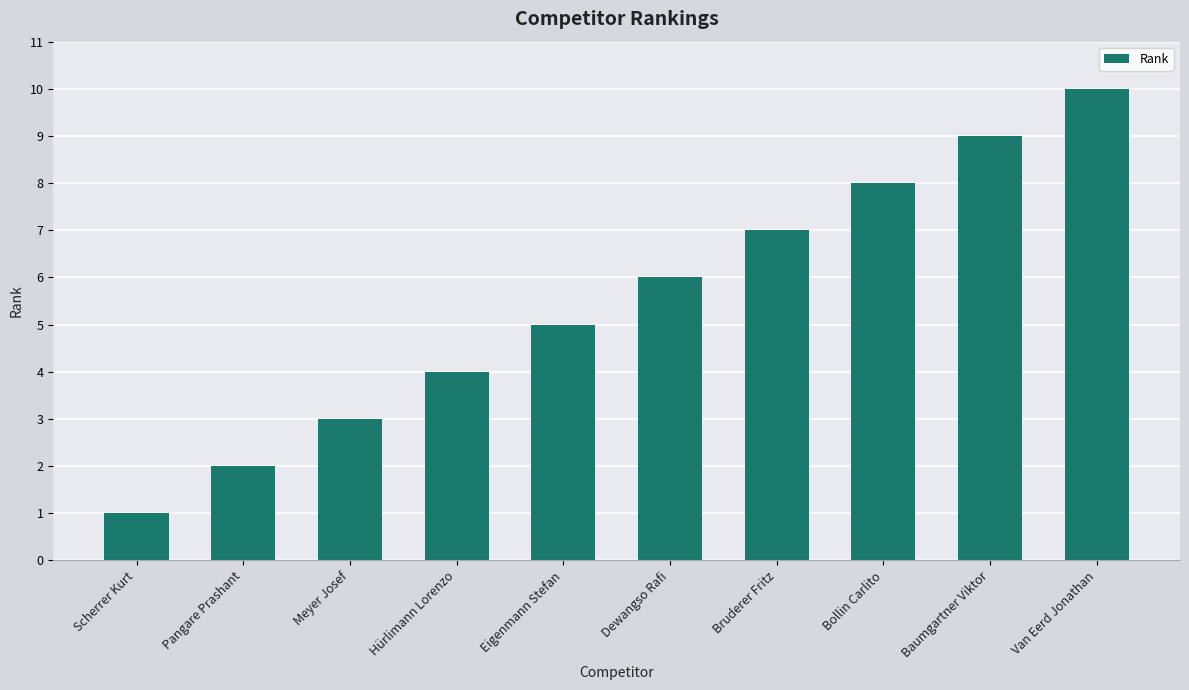

List the labels in order of value, largest first.

Van Eerd Jonathan, Baumgartner Viktor, Bollin Carlito, Bruderer Fritz, Dewangso Rafi, Eigenmann Stefan, Hürlimann Lorenzo, Meyer Josef, Pangare Prashant, Scherrer Kurt